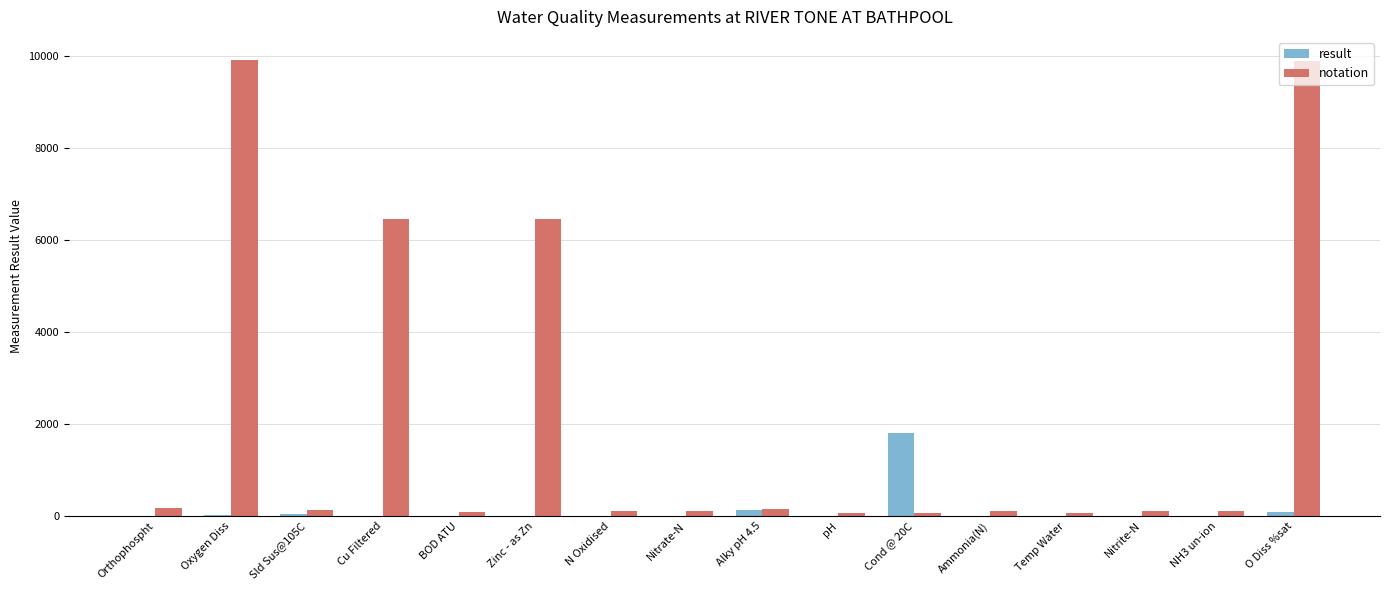

What is the greatest value displayed?

9924.0